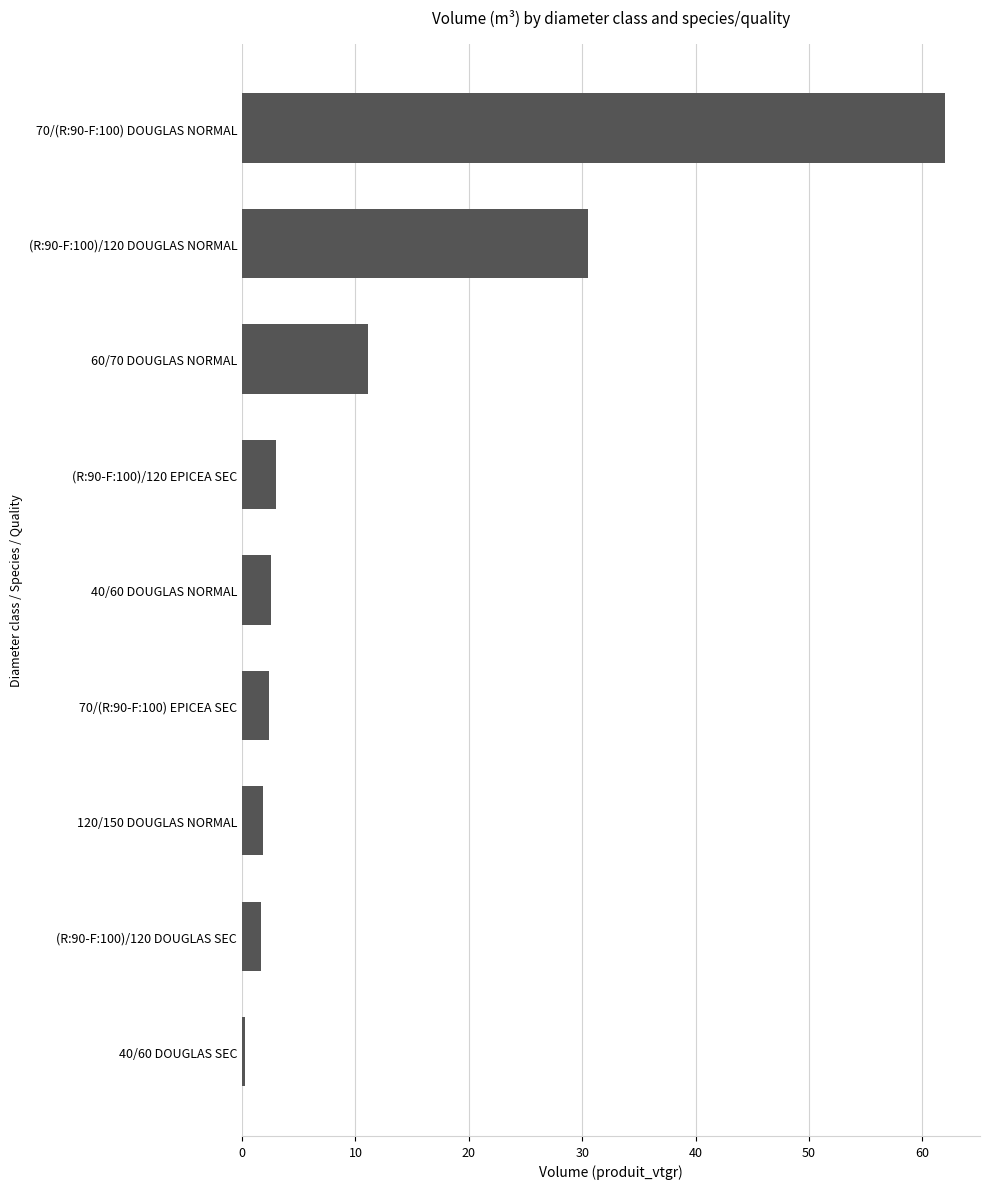

True or false: the data shows 11.1 at 60/70 DOUGLAS NORMAL.

True